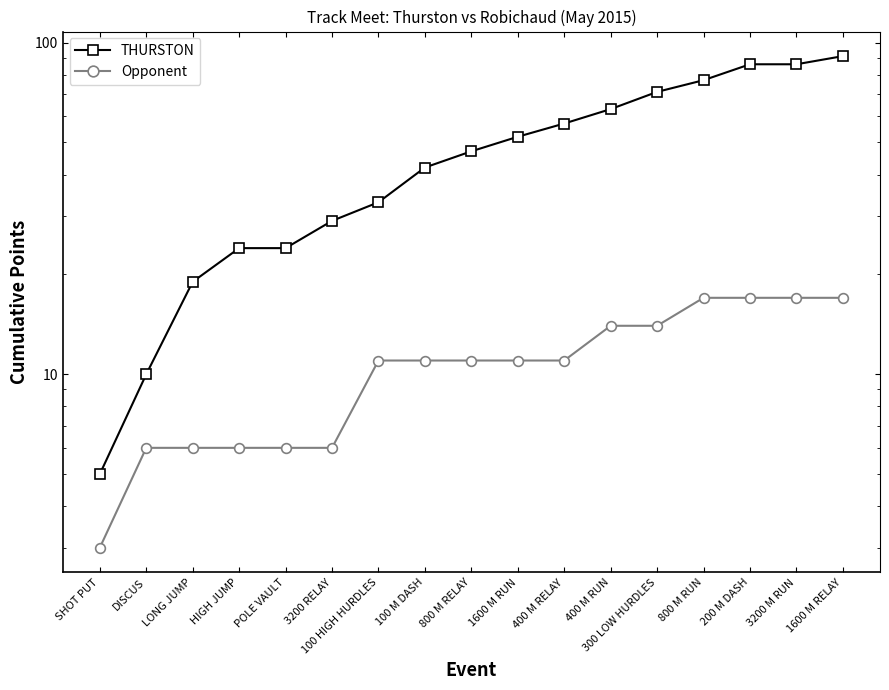

What is the label of the 5th point from the left?

POLE VAULT